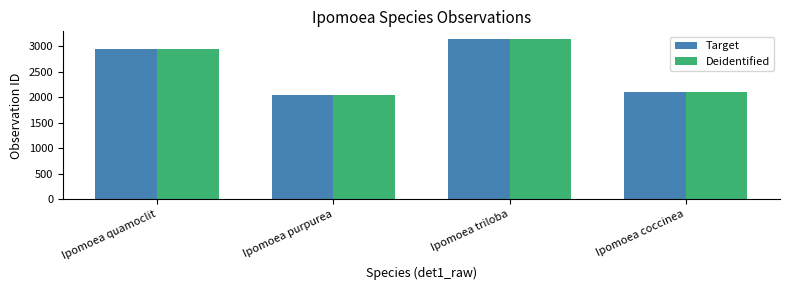

What is the sum of all Target values?

10248